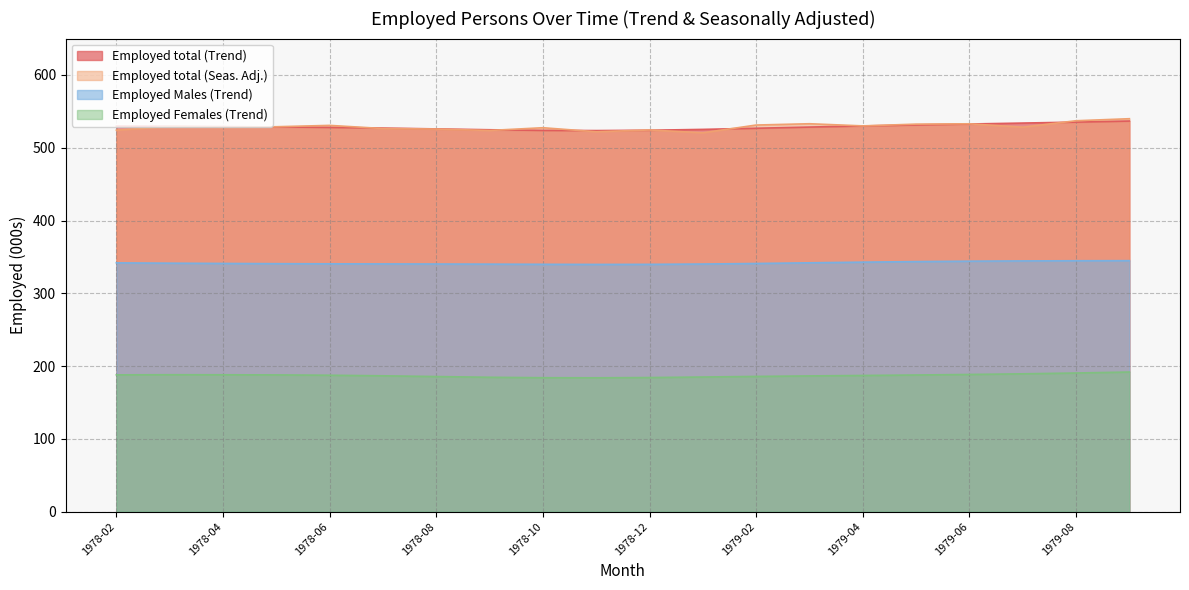

What is the sum of all Employed Males (Trend) values?

6833.3